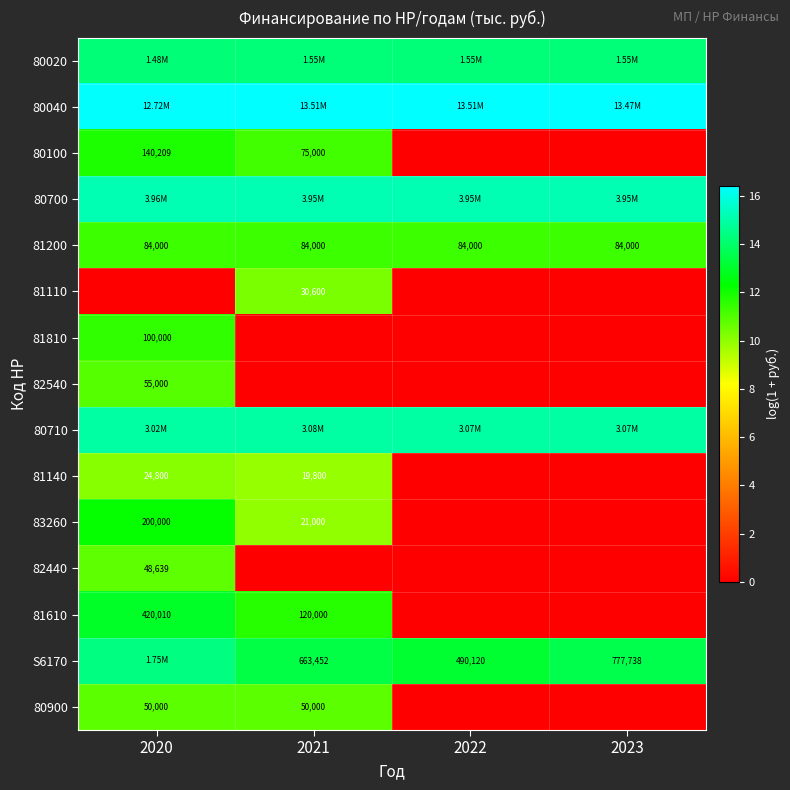

True or false: 80020 has a value of 14.2 at 2020.

True